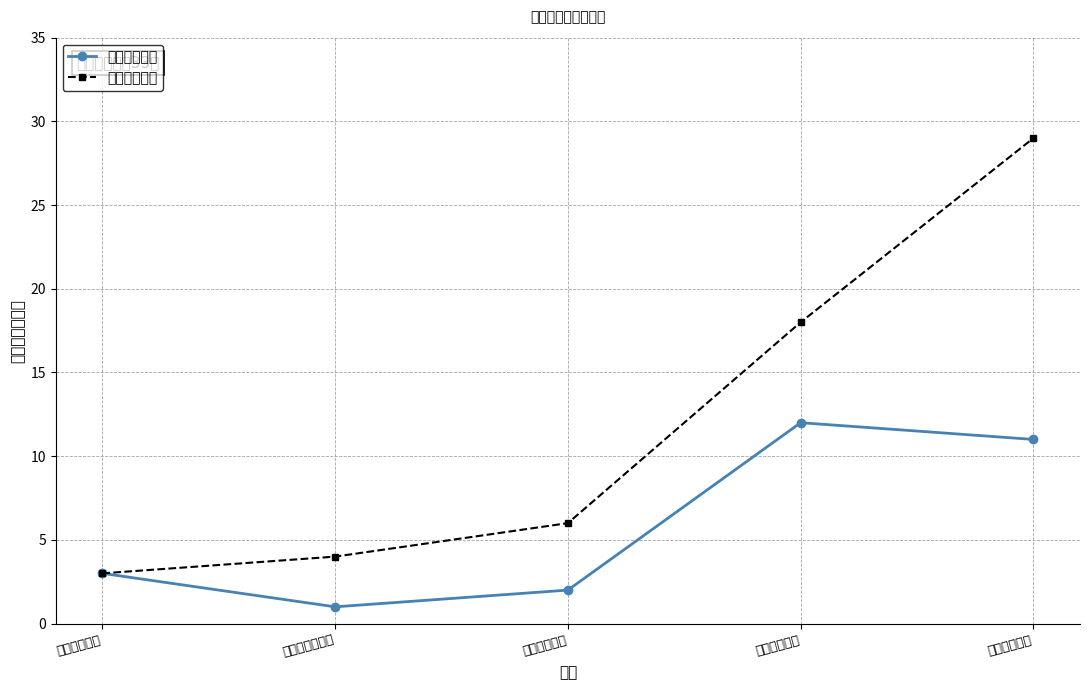

Between 浦东复旦附中 and 进才中学北校, which series saw the biggest shift?

累计招聘人数